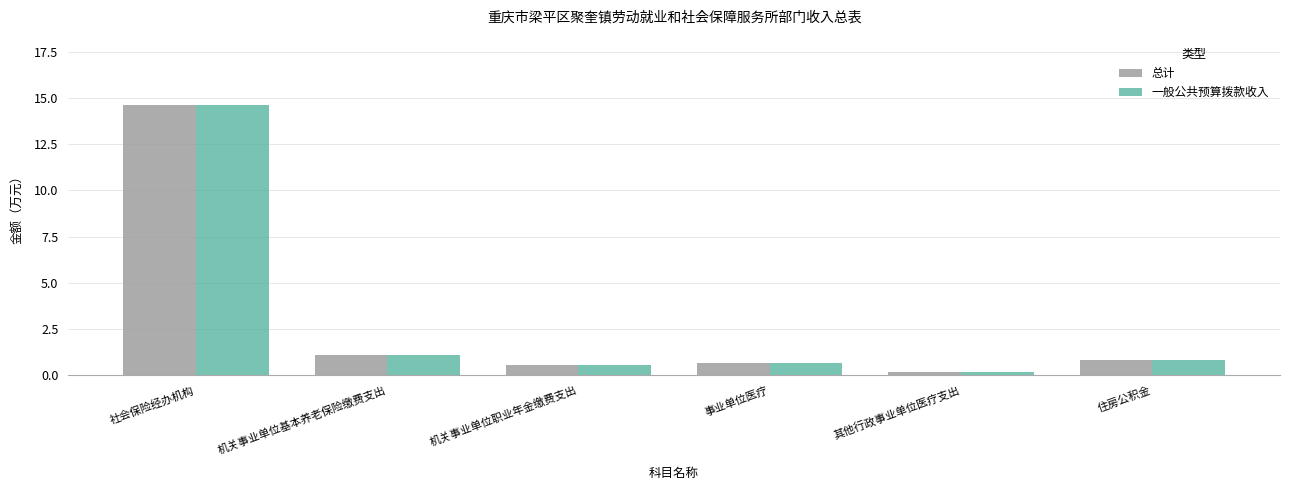

At which category is the sum across all series the highest?

社会保险经办机构